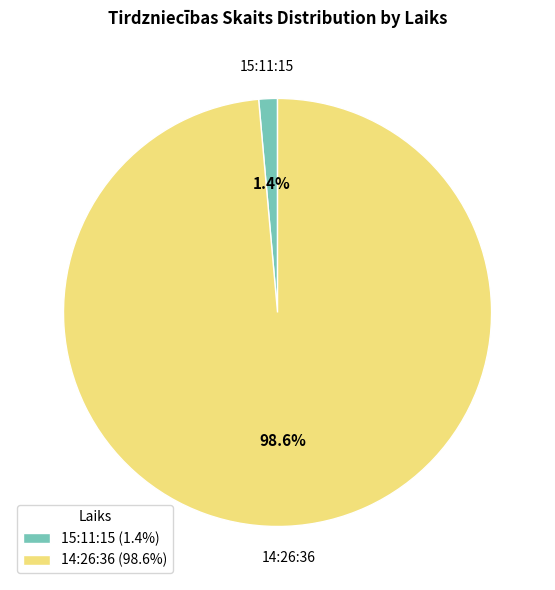

Rank the categories by value from highest to lowest.

14:26:36, 15:11:15